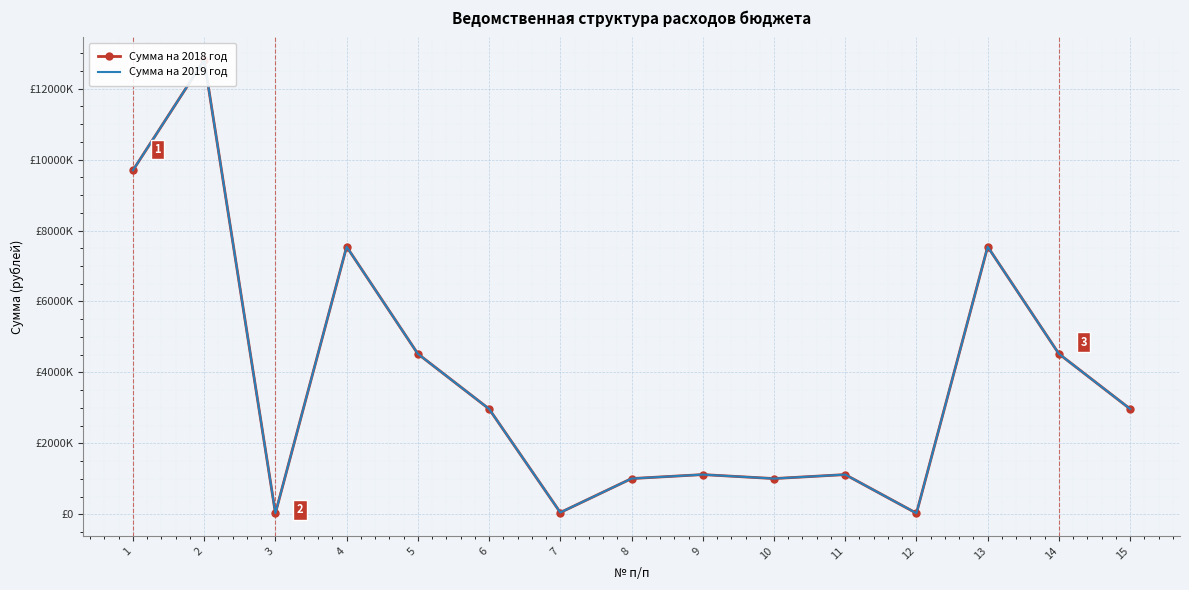

Where is the first local minimum for Сумма на 2018 год?

3